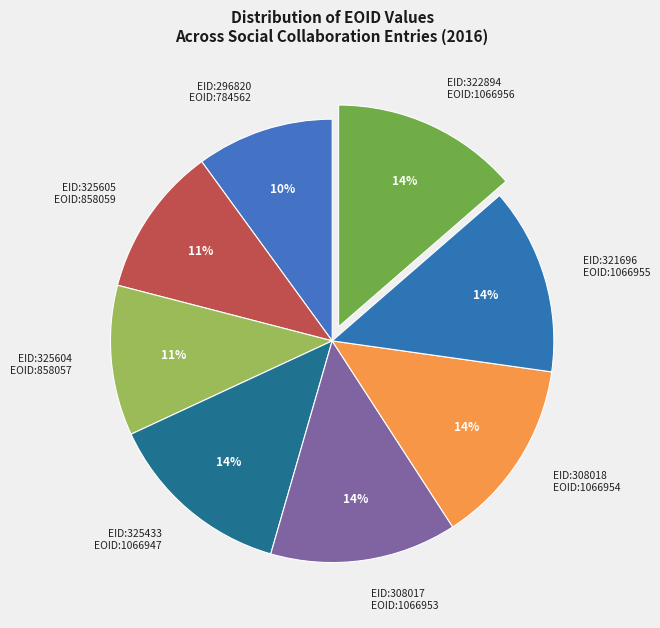

Does any single category account for the majority?

No